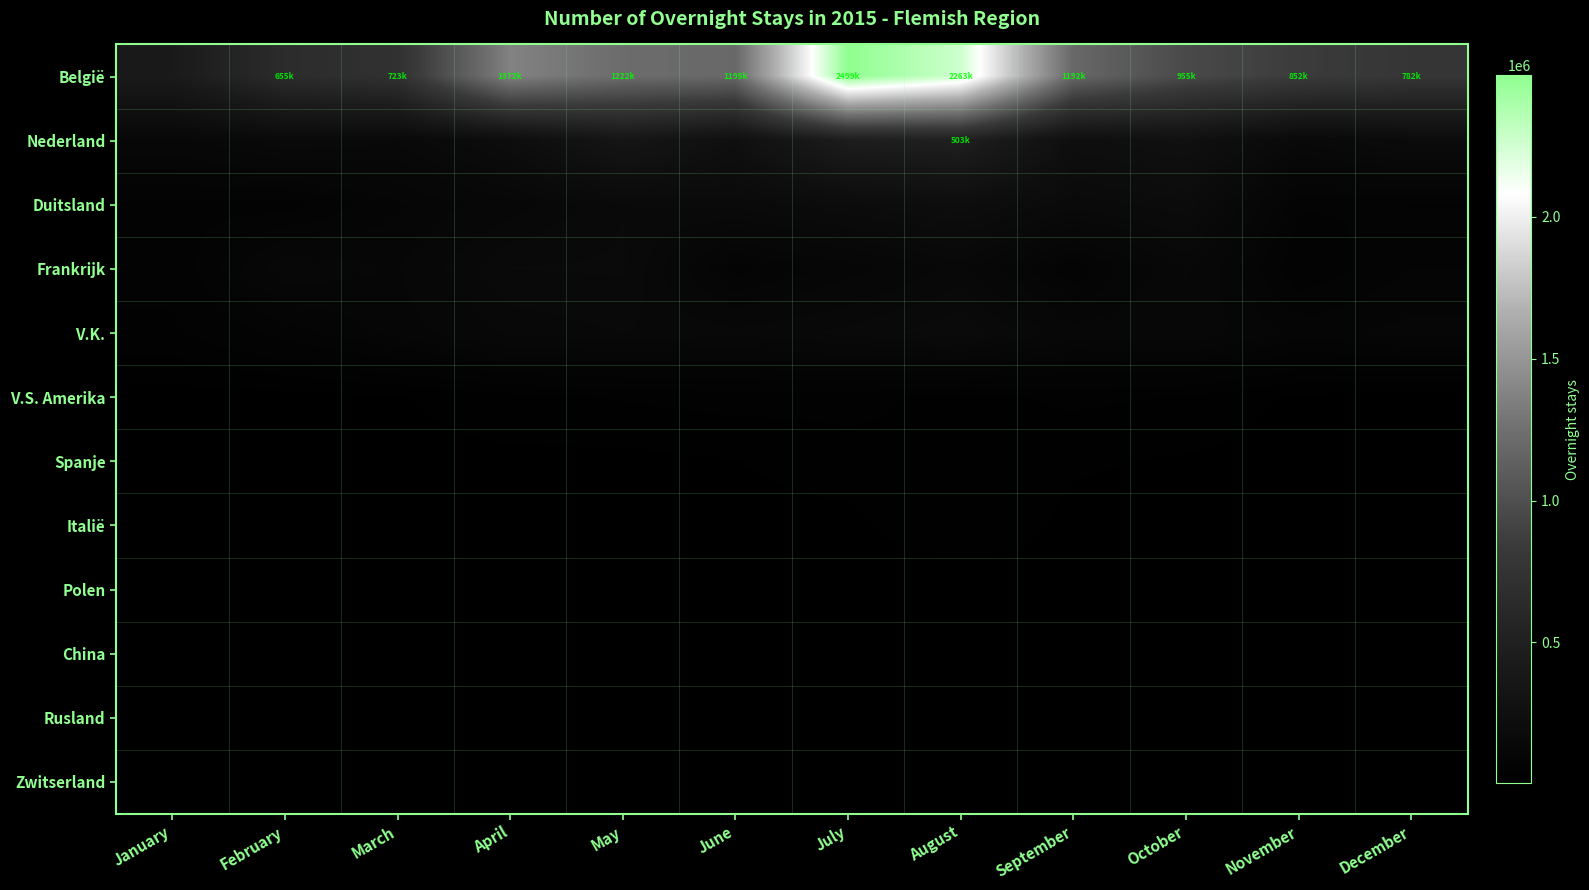

Which has a higher value, January or September?

September